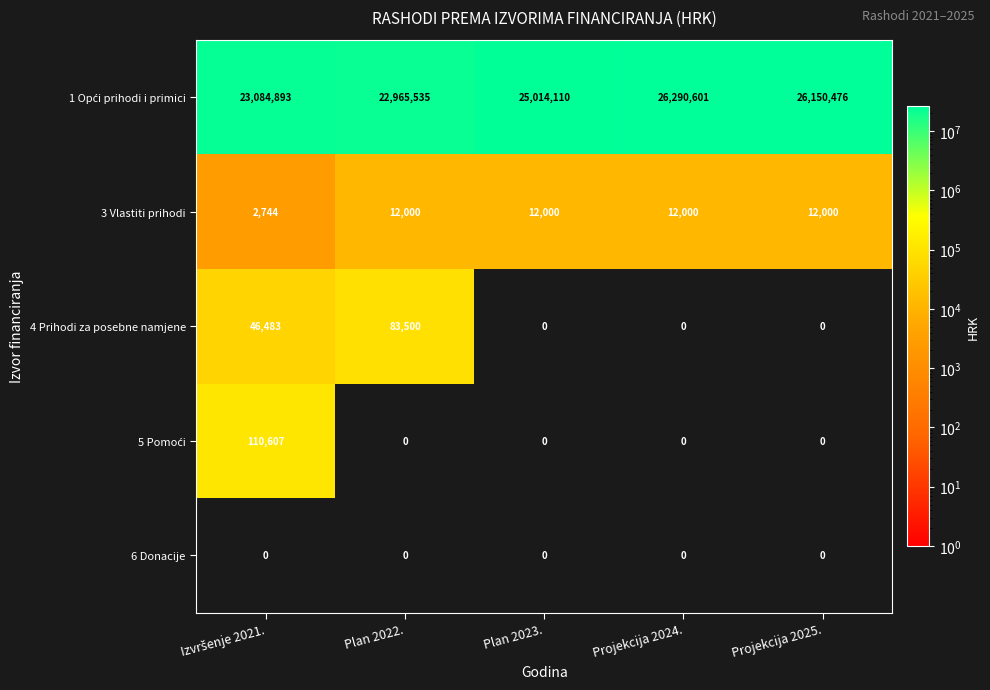

What is the approximate value of 4 Prihodi za posebne namjene at Plan 2022., to the nearest 100?

83500